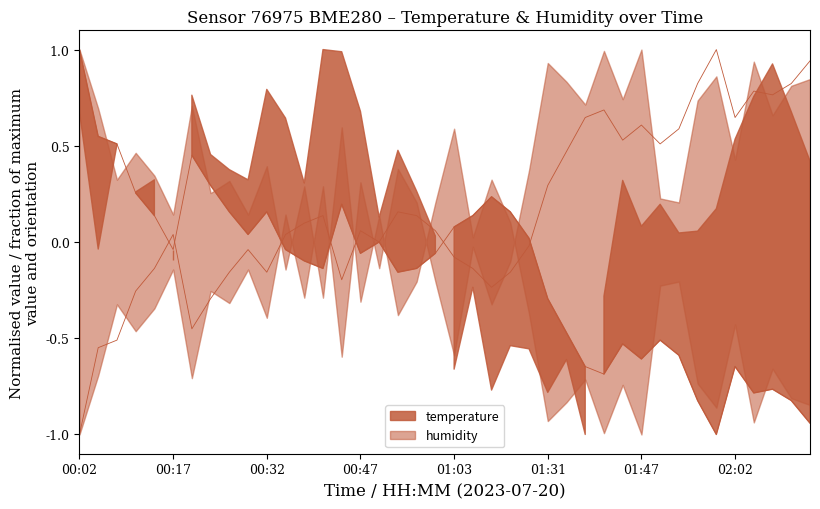

True or false: there are more than 2 points higher than both neighbors.

True